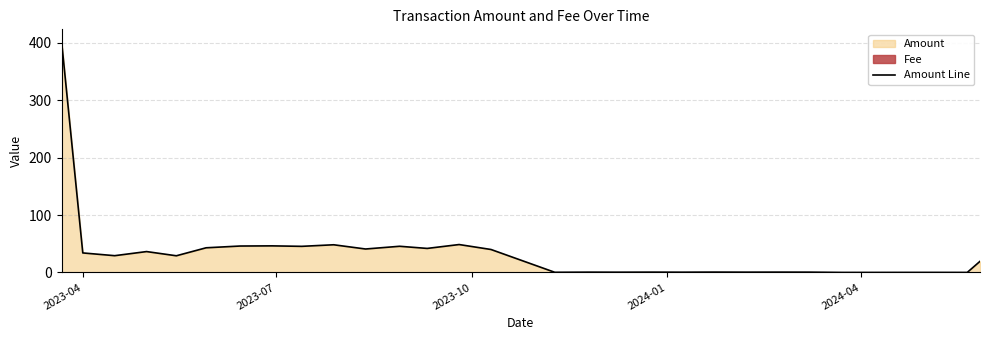

Reading right to left, extract all data points from this chart.

19.5	0.1	0.1	0.1	0.1	0.1	0.6	0.7	0.6	0.7	0.5	0.6	0.5	0.6	0.4	40.0	48.7	41.9	45.6	40.9	48.3	45.5	46.4	46.1	43.0	29.1	36.4	29.3	34.1	403.1